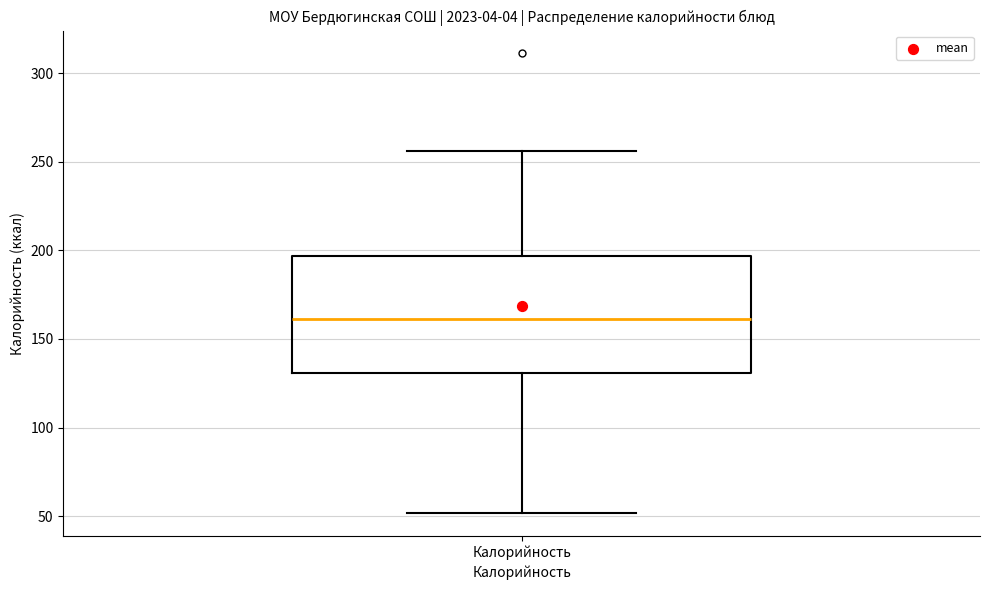

Where is the lower edge of the box for Калорийность on the y-axis? The values are not printed on the chart, so give them approximately, as read against the axis.

130